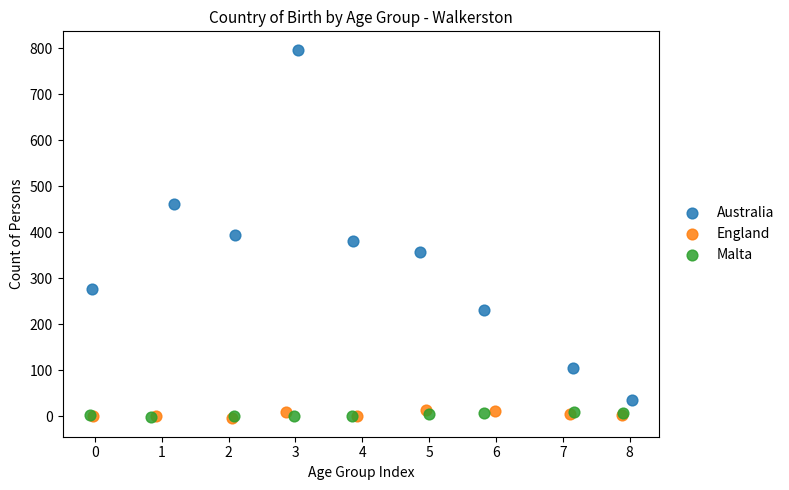

Which series has the widest spread of Y values?

Australia